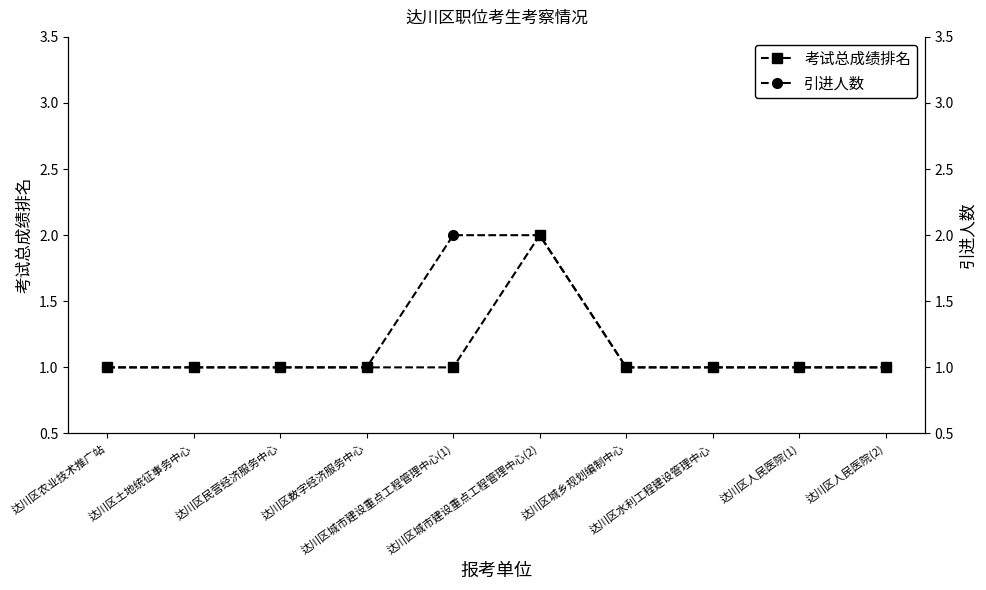

The 考试总成绩排名 series shows 0 at 达川区农业技术推广站. True or false?

False